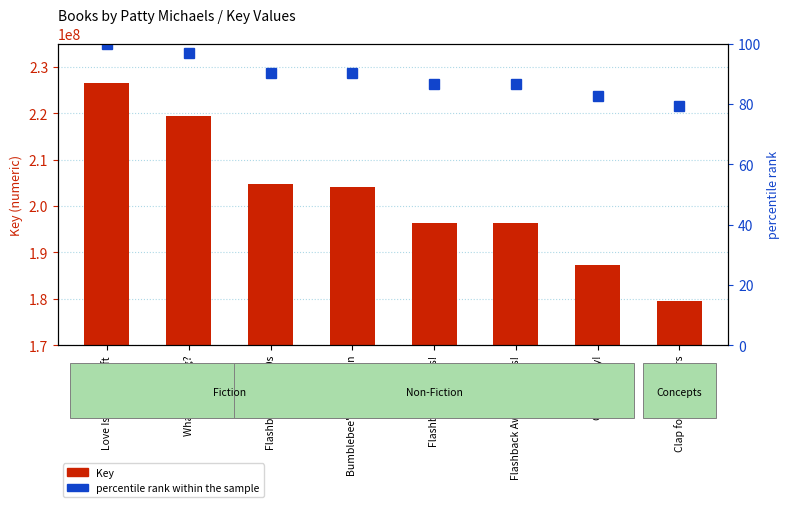

What is the total value across all series at Flashback Fly '90s!?

196442814.7